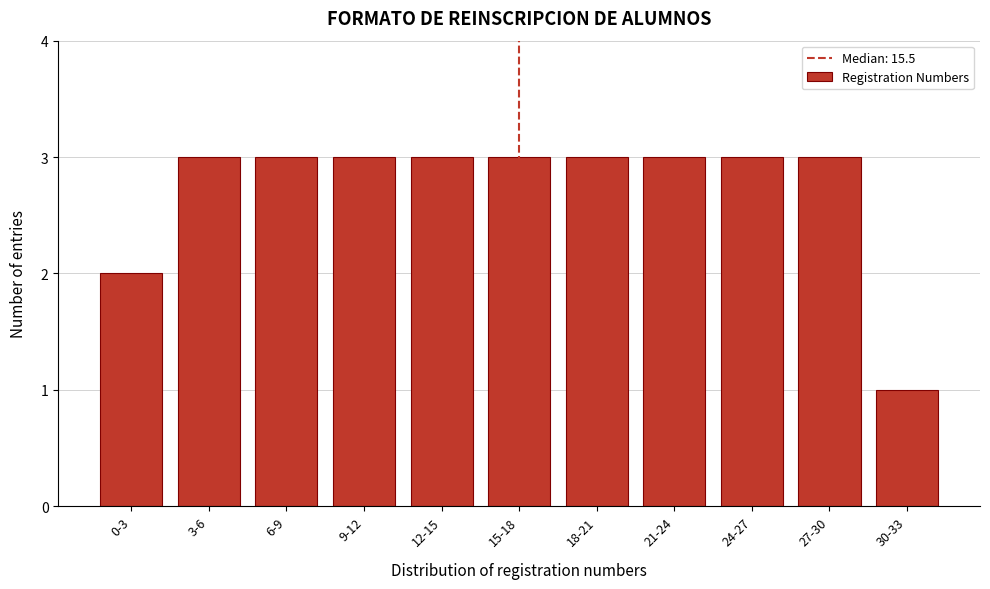

Reading left to right, list all the values displayed in this chart.

0-3=2	3-6=3	6-9=3	9-12=3	12-15=3	15-18=3	18-21=3	21-24=3	24-27=3	27-30=3	30-33=1